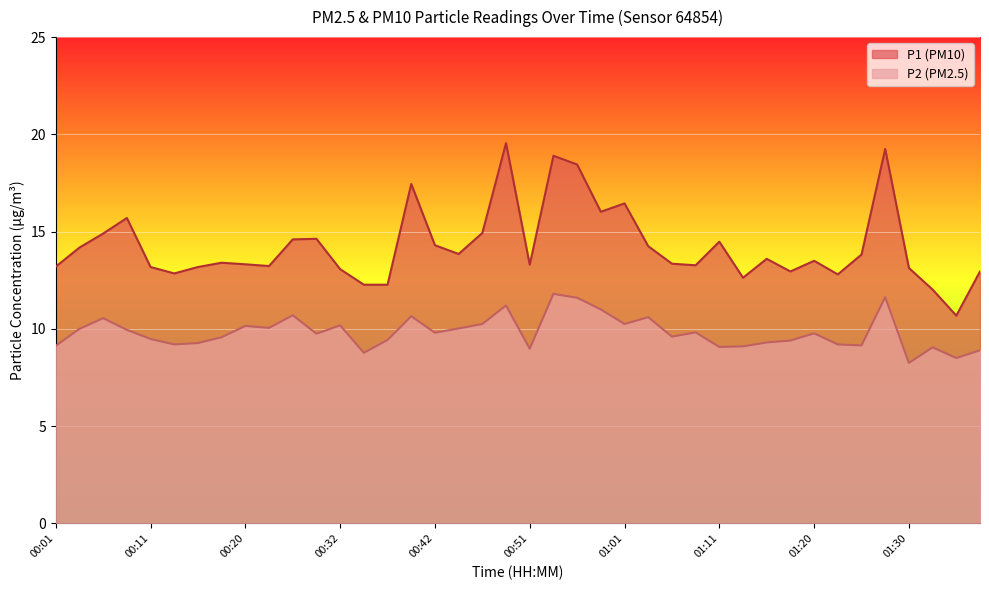

What is the difference between the maximum and minimum values in the P1 series?

8.9